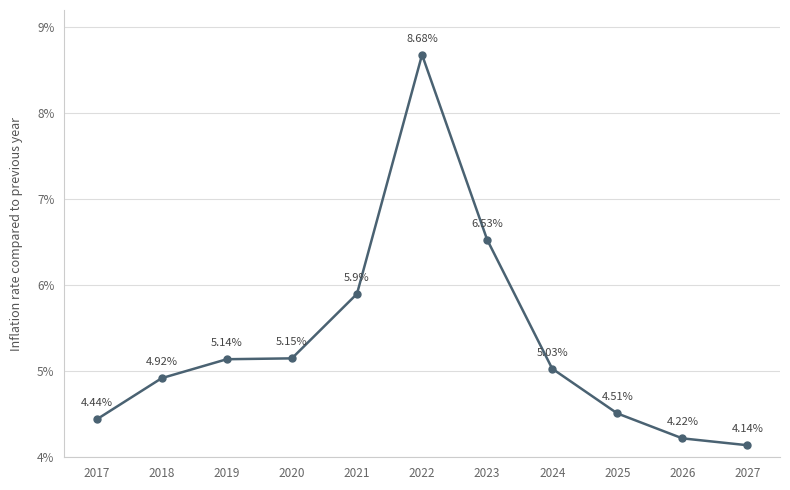

Which has a higher value, 2017 or 2018?

2018